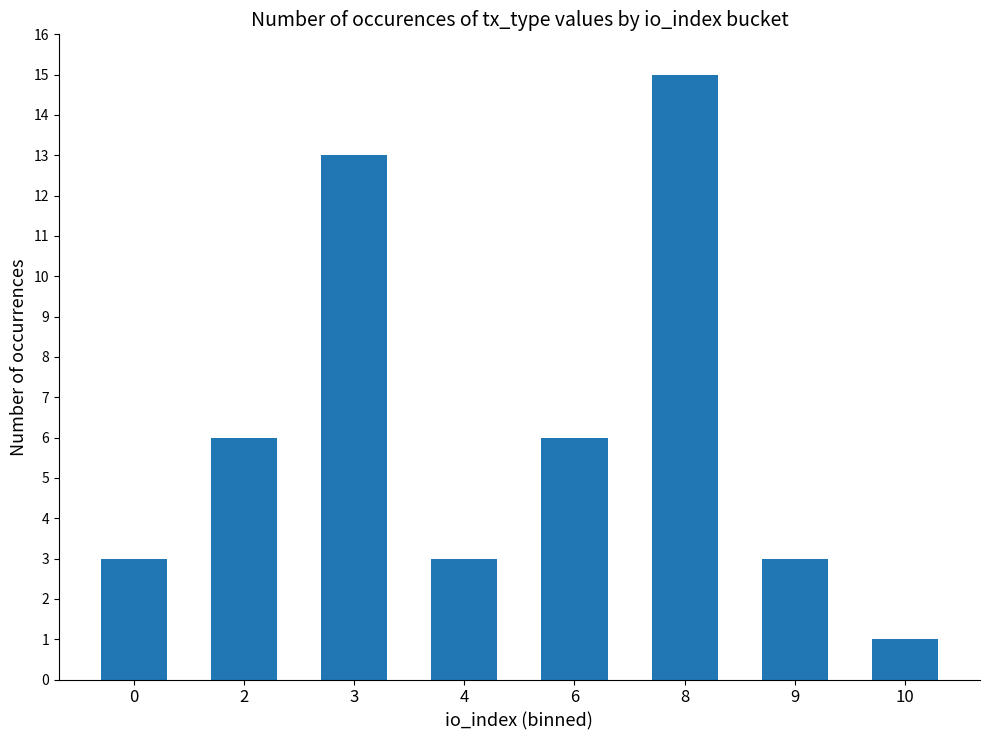

How many values are between 3 and 13?

6